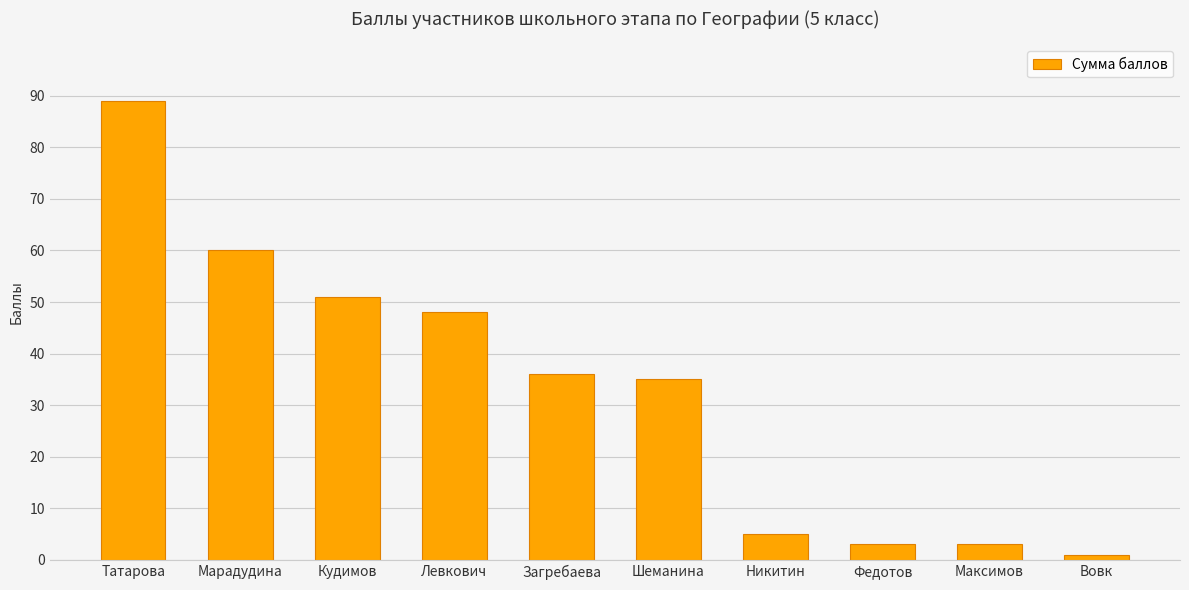

Does the chart contain stacked bars?

No